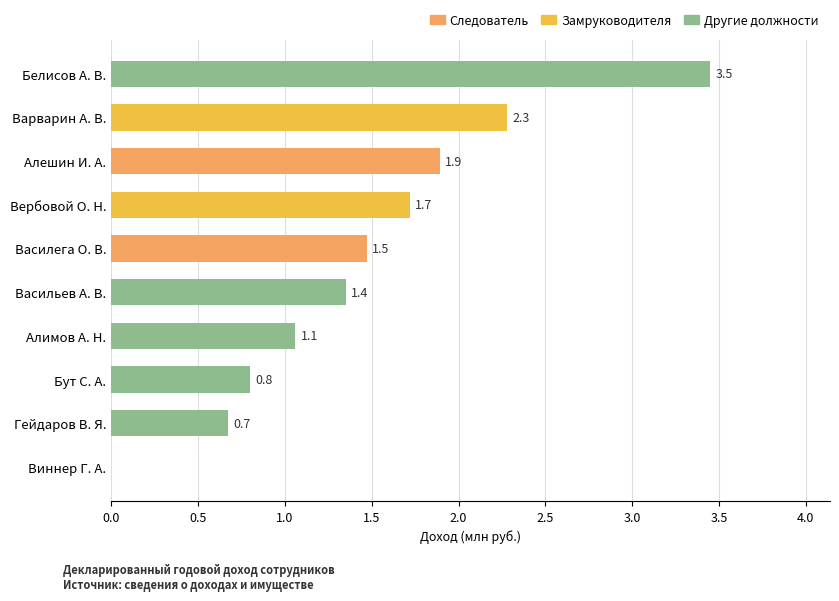

What is the sum of all values?

14.7